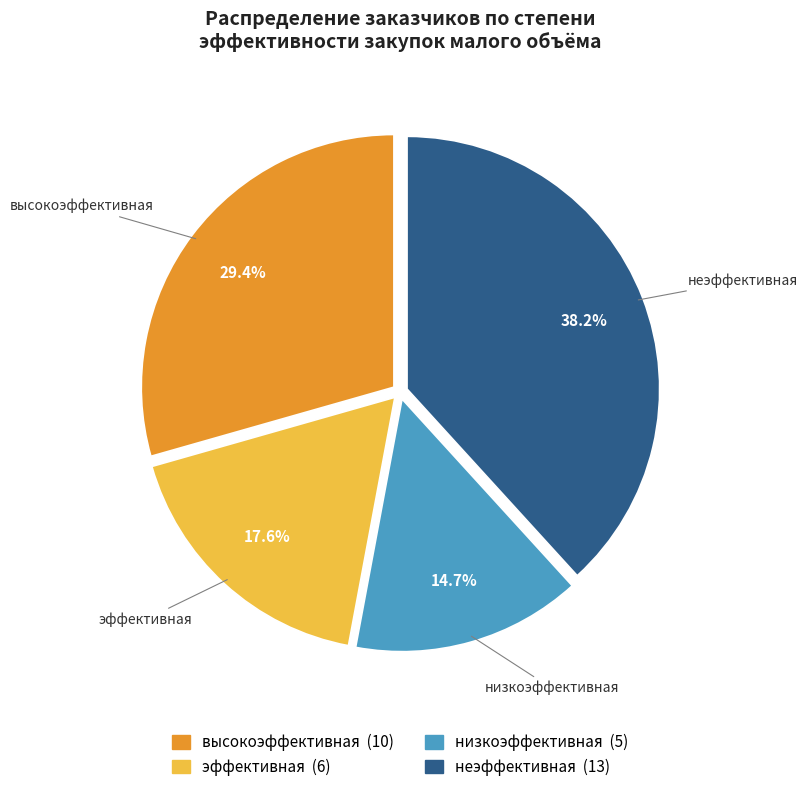

What percentage is NOT represented by неэффективная?

61.8%